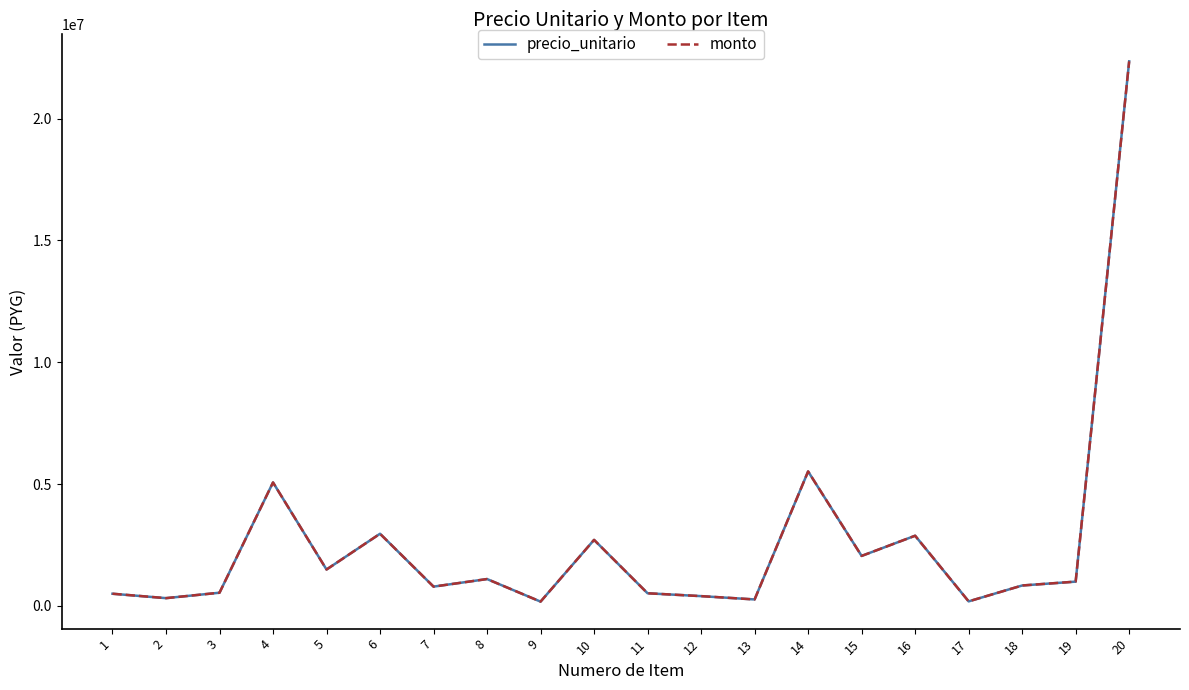

Reading right to left, what are all the values shown in this chart?

precio_unitario: 20=22353500	19=996800	18=838200	17=186000	16=2881200	15=2052000	14=5520000	13=265540	12=401580	11=518605	10=2710955	9=176400	8=1102500	7=792000	6=2962050	5=1494040	4=5068000	3=541450	2=318818	1=500000
monto: 20=22353500	19=996800	18=838200	17=186000	16=2881200	15=2052000	14=5520000	13=265540	12=401580	11=518605	10=2710955	9=176400	8=1102500	7=792000	6=2962050	5=1494040	4=5068000	3=541450	2=318818	1=500000